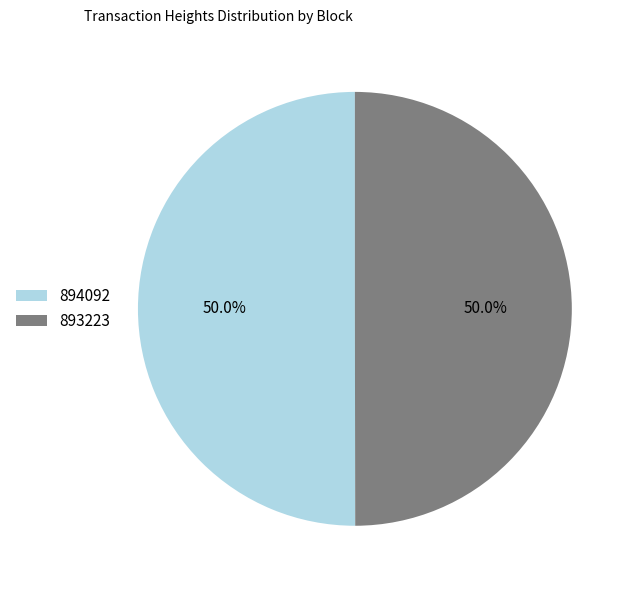

To the nearest percent, what portion does 893223 represent?

50%